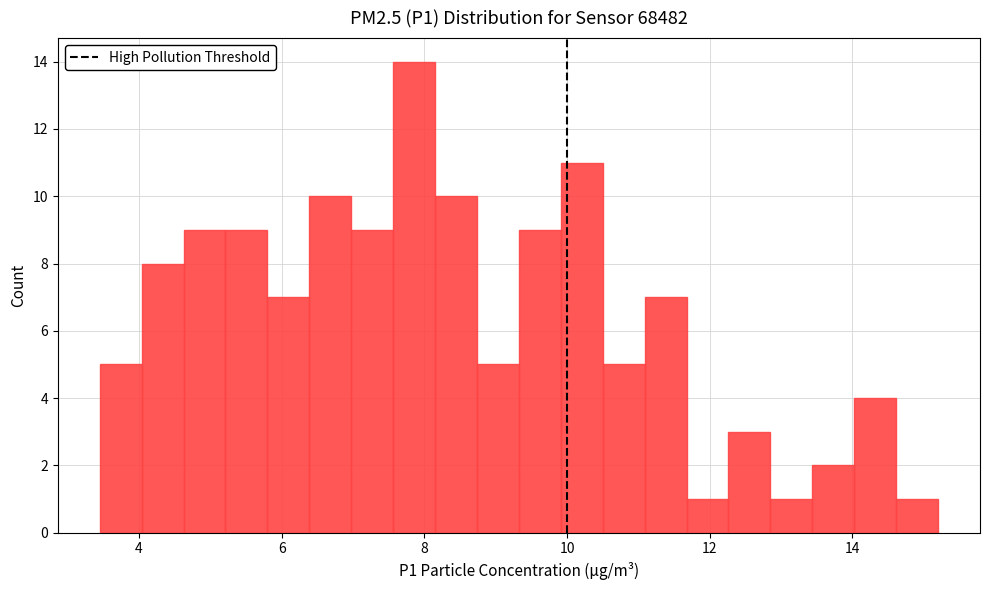

Around what value on the x-axis is the tallest bar? Give the approximate position of its centre, as read against the axis.

7.8